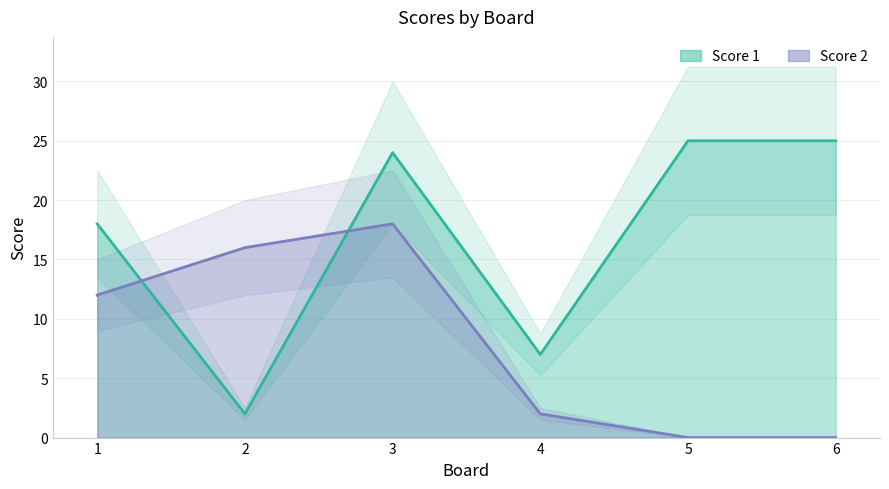

Reading right to left, what are all the values shown in this chart?

Score 1: 25	25	7	24	2	18
Score 2: 0	0	2	18	16	12